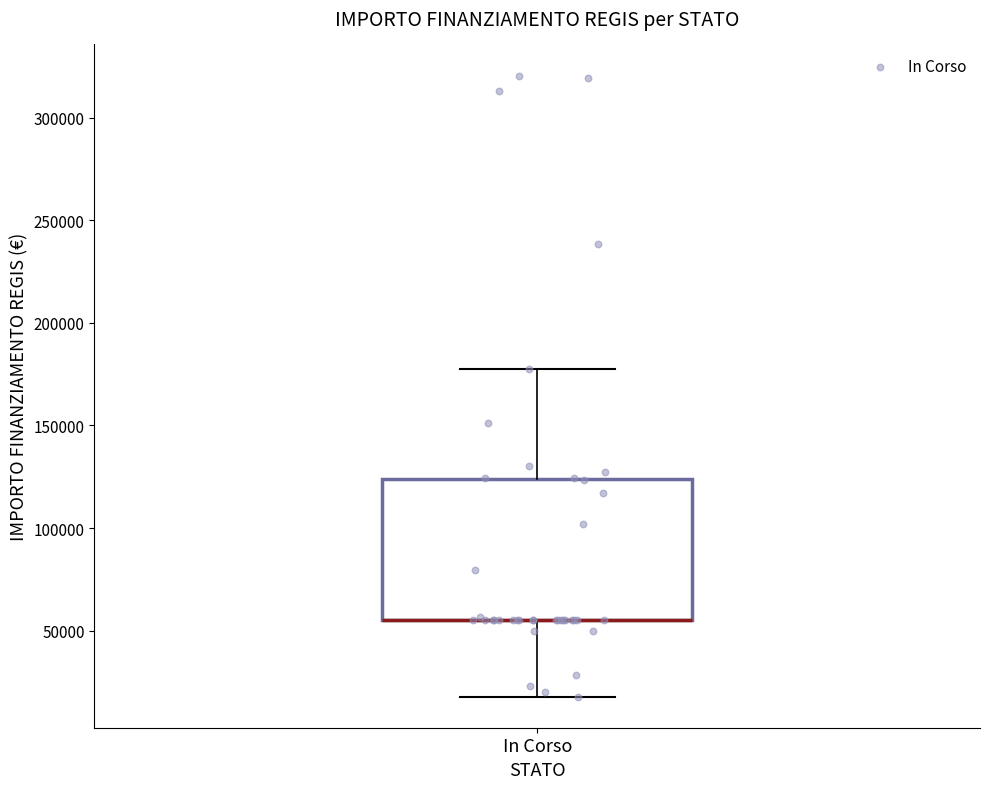

Transcribe this box plot: give where the median line is, the range the box spans, and where the two whiskers end, as read against the y-axis. The values are not printed on the chart, so give them approximately, as read against the axis.

median 55000 (drawn on the box's lower edge), box 55000 to 125000, whiskers 20000 to 175000